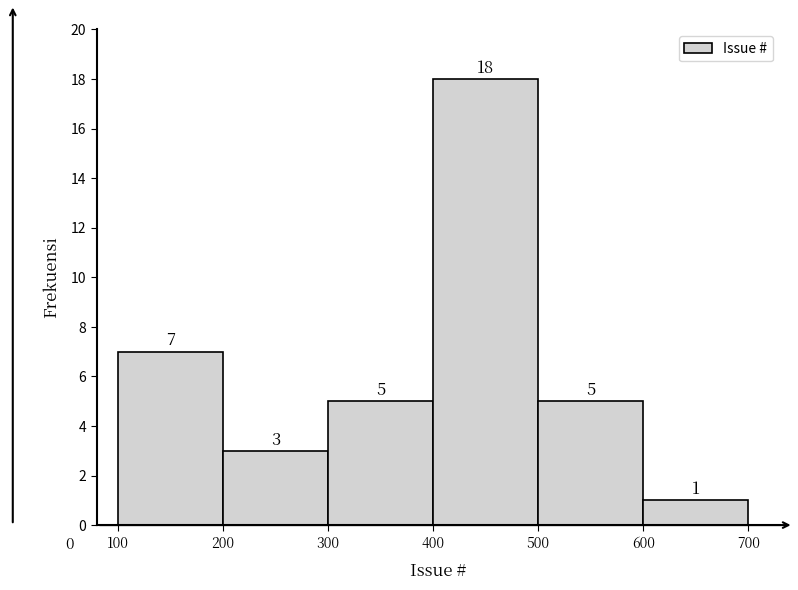

How tall is the bar that spans 300 to 400 on the x-axis?

5